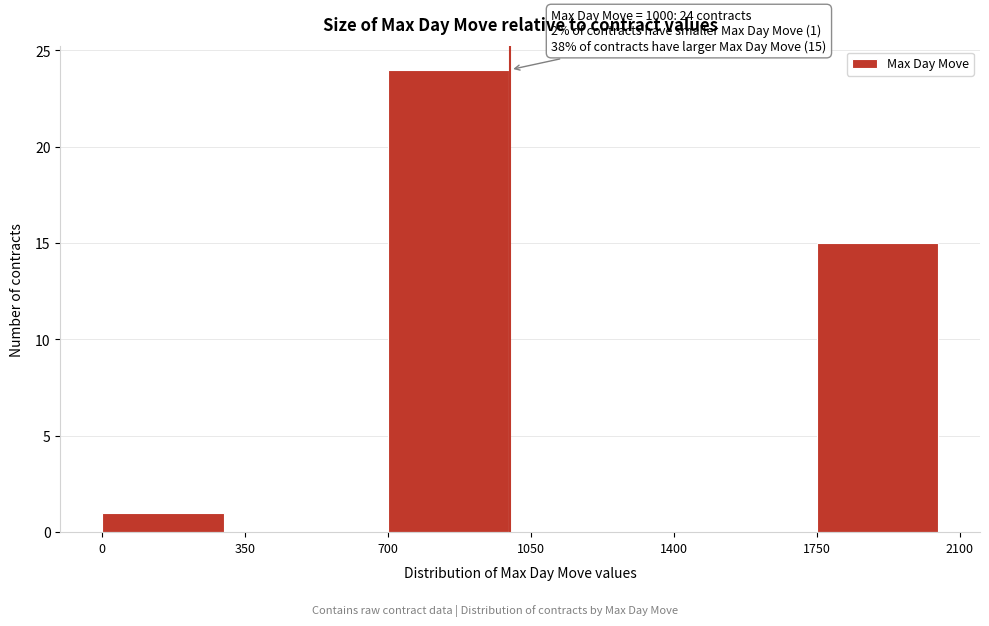

Over which range of the x-axis is the bar tallest?

700 to 1050